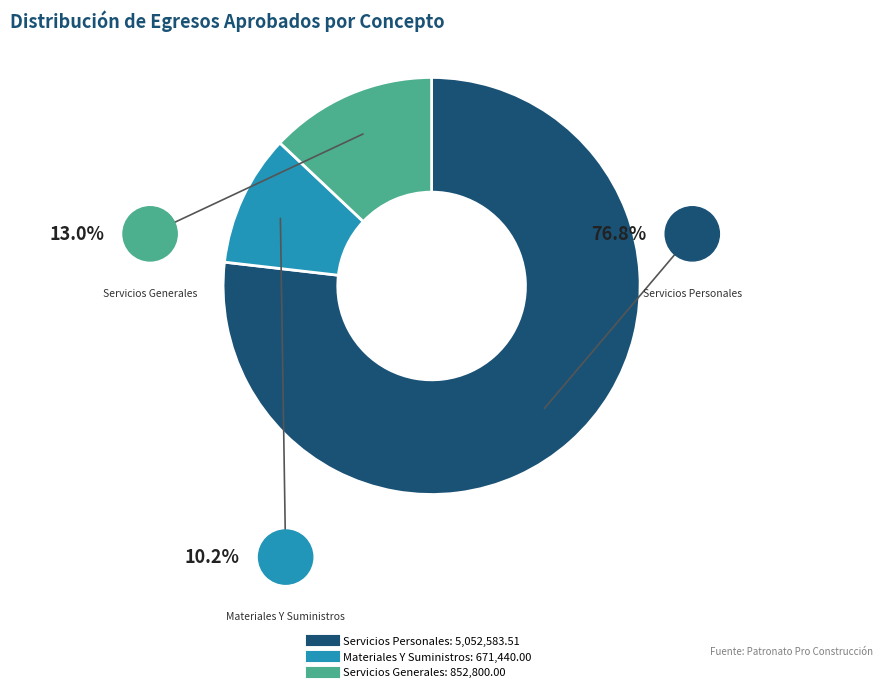

To the nearest percent, what is the combined percentage of Servicios Generales and Materiales Y Suministros?

23%